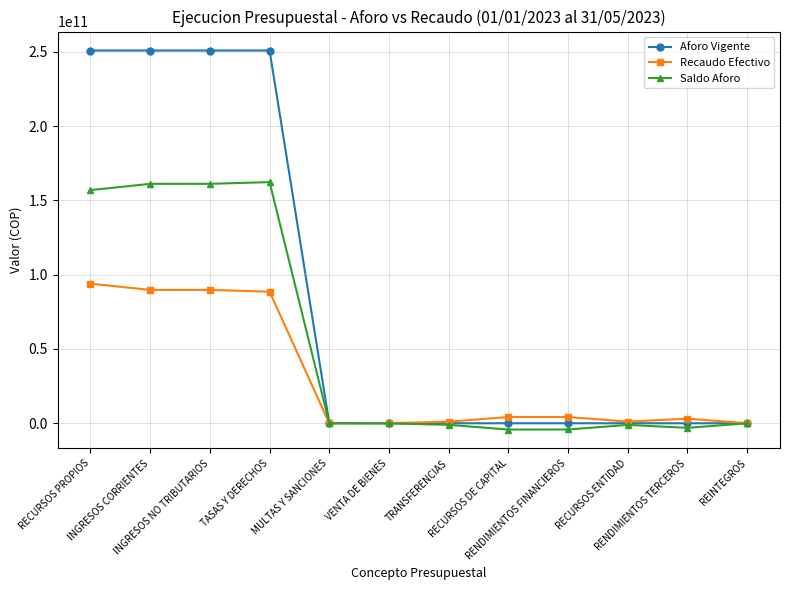

How many categories are shown in the chart?

12